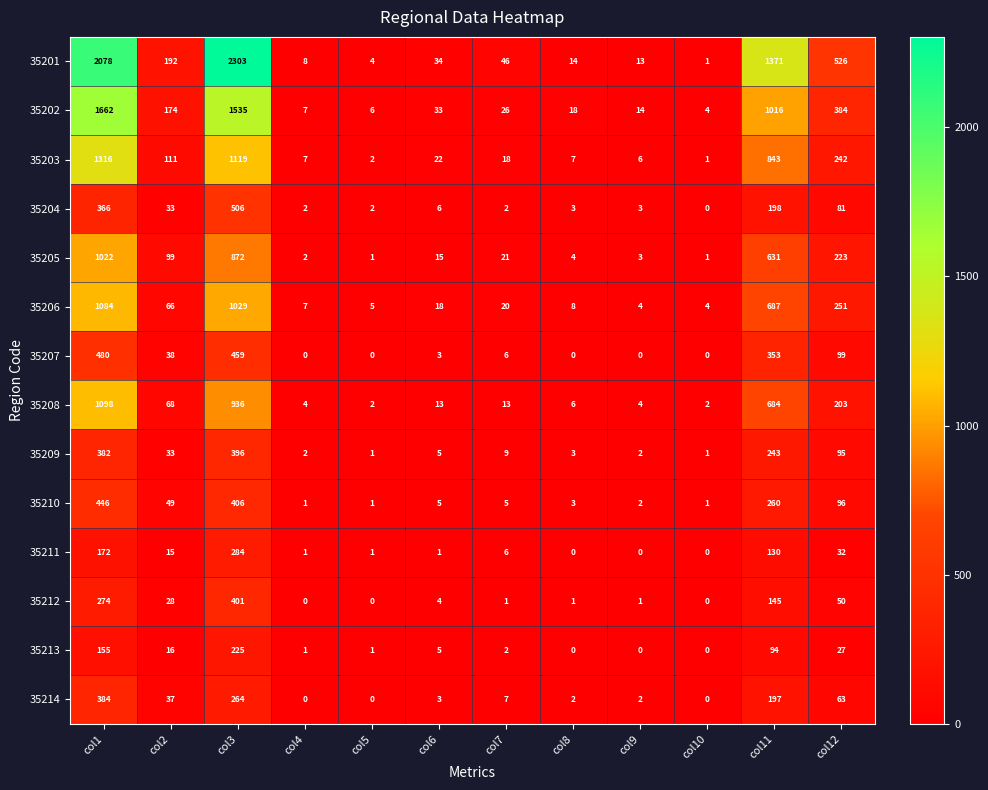

Is it true that 35210 equals 406 at col3?

True